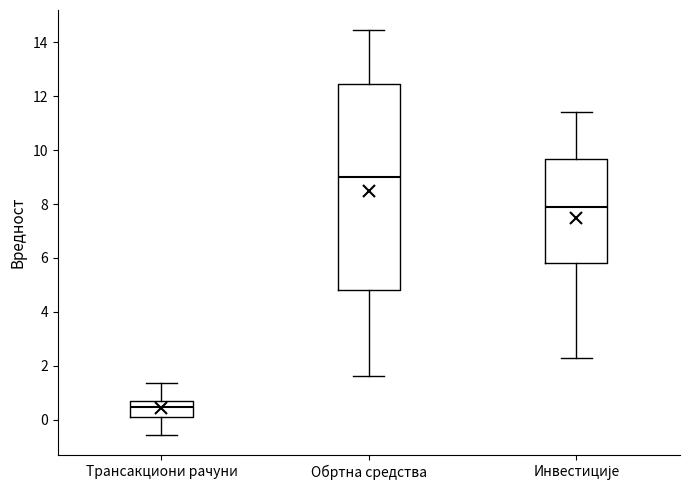

Where is the upper edge of the box for Инвестиције on the y-axis? The values are not printed on the chart, so give them approximately, as read against the axis.

9.6